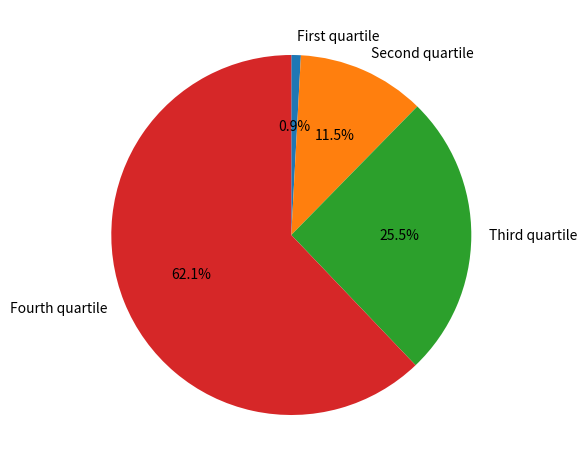

Which slice represents more than half of the pie?

Fourth quartile